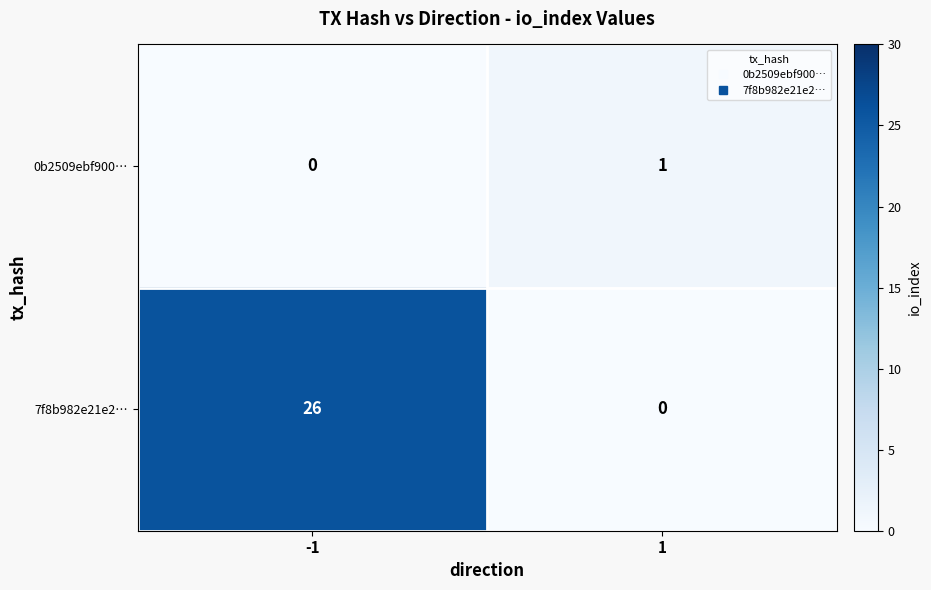

Between -1 and 1, which series saw the biggest shift?

7f8b982e21e2…